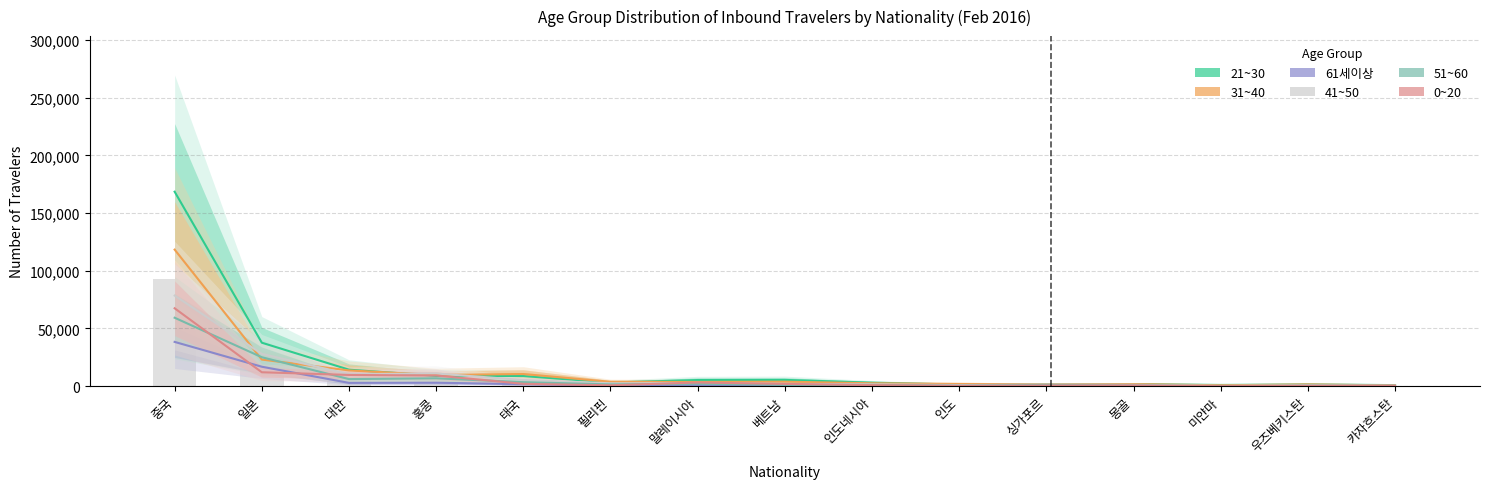

What is the label of the 4th bar from the right?

몽골